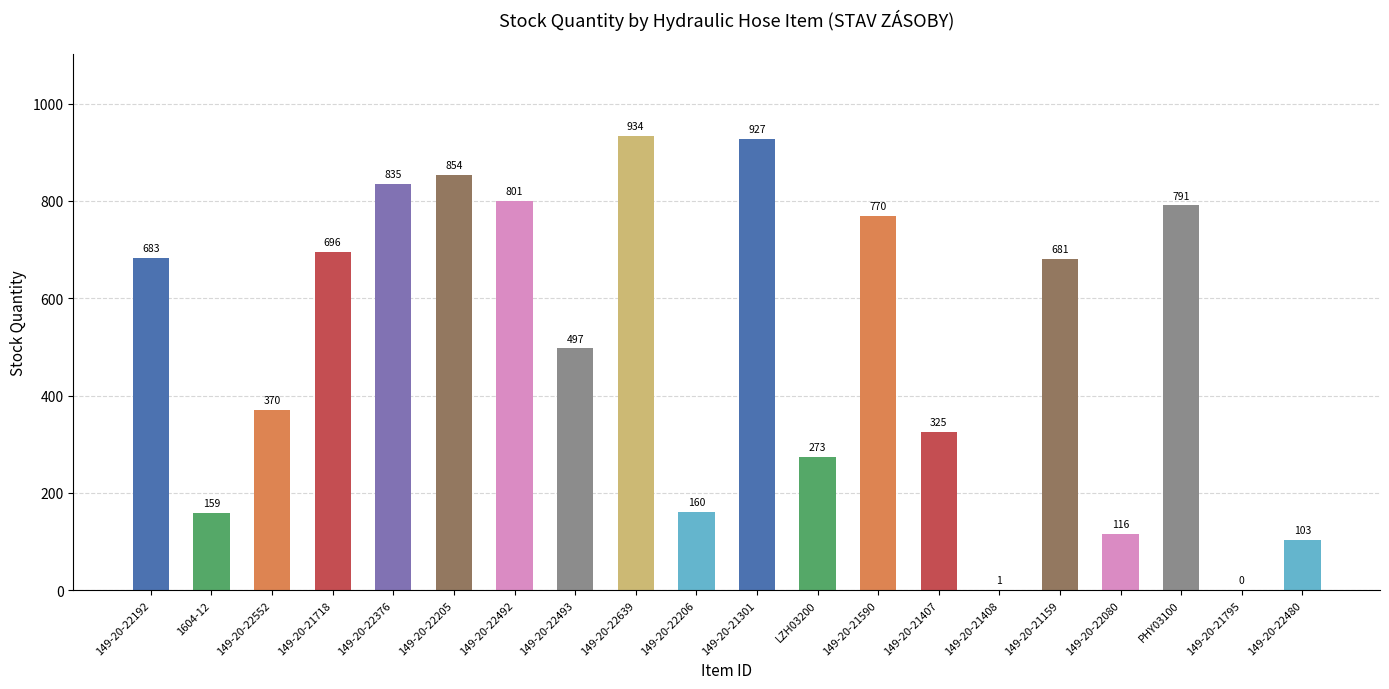

At which label is the value closest to 467?

149-20-22493